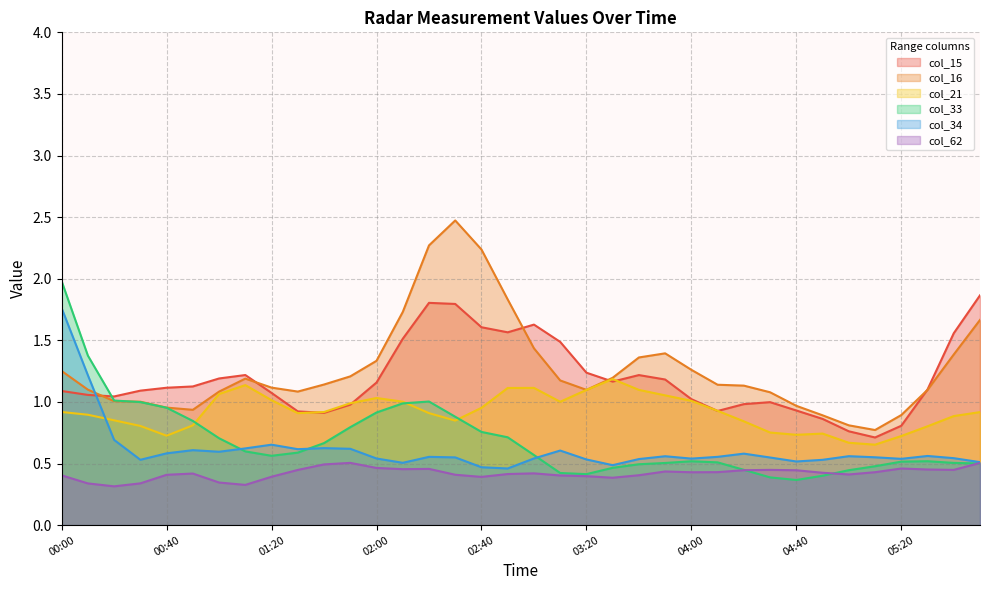

Does the chart display data point markers on the line(s)?

No